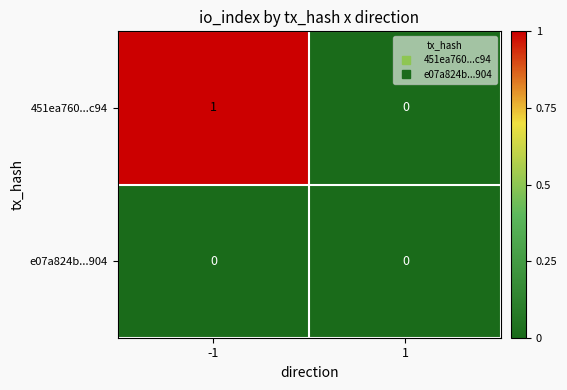

What is the total value across all series at -1?

1